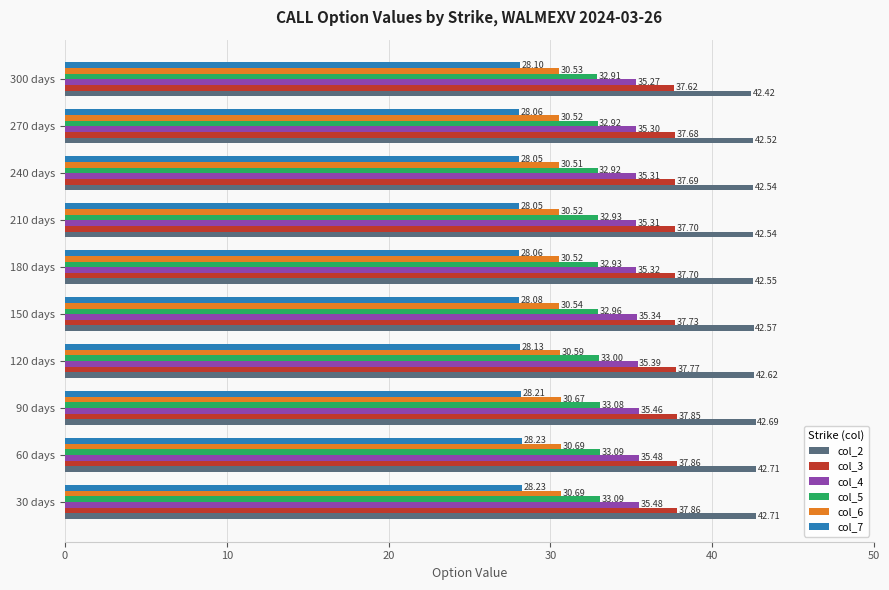

Count the col_3 values in the range 37 to 38.

10